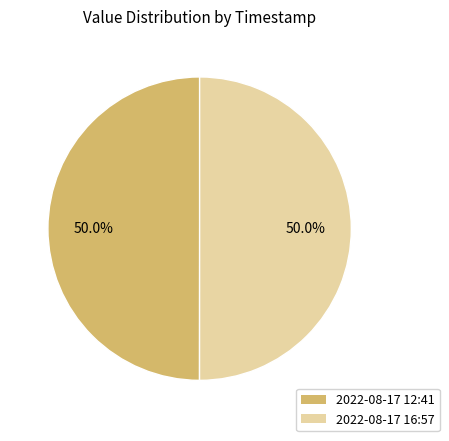

How much of the chart is everything except 2022-08-17 12:41?

50.0%